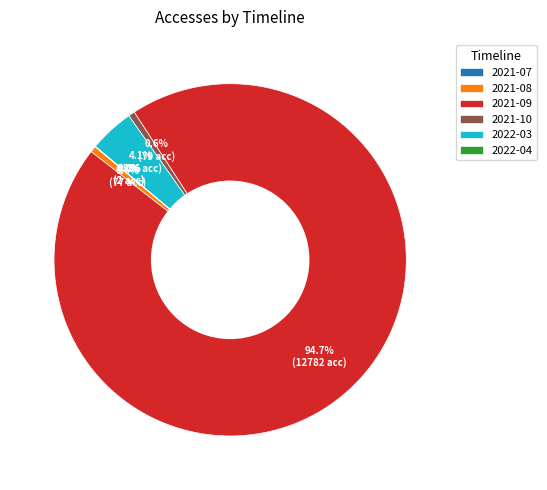

True or false: 2021-09 accounts for 80% of the total.

False